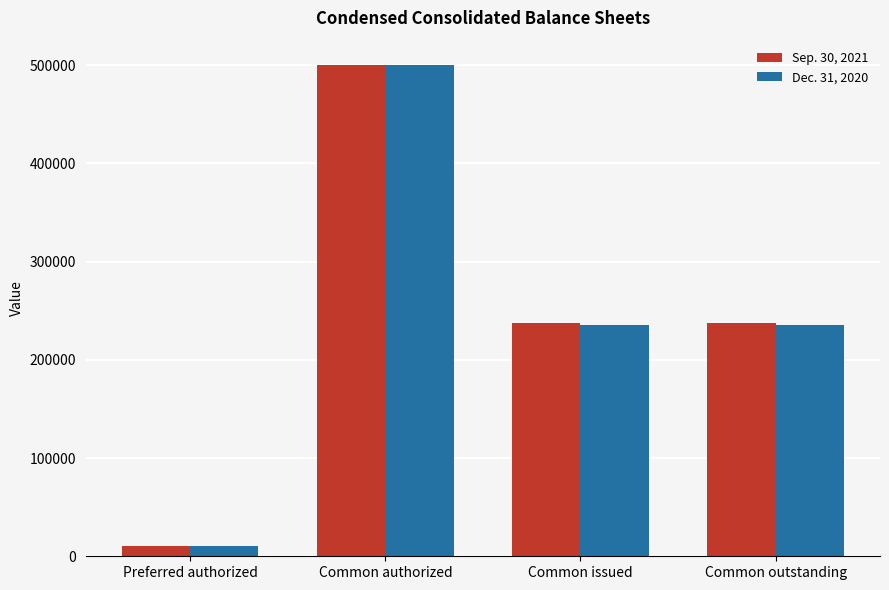

The Sep. 30, 2021 series shows 10000 at Preferred authorized. True or false?

True